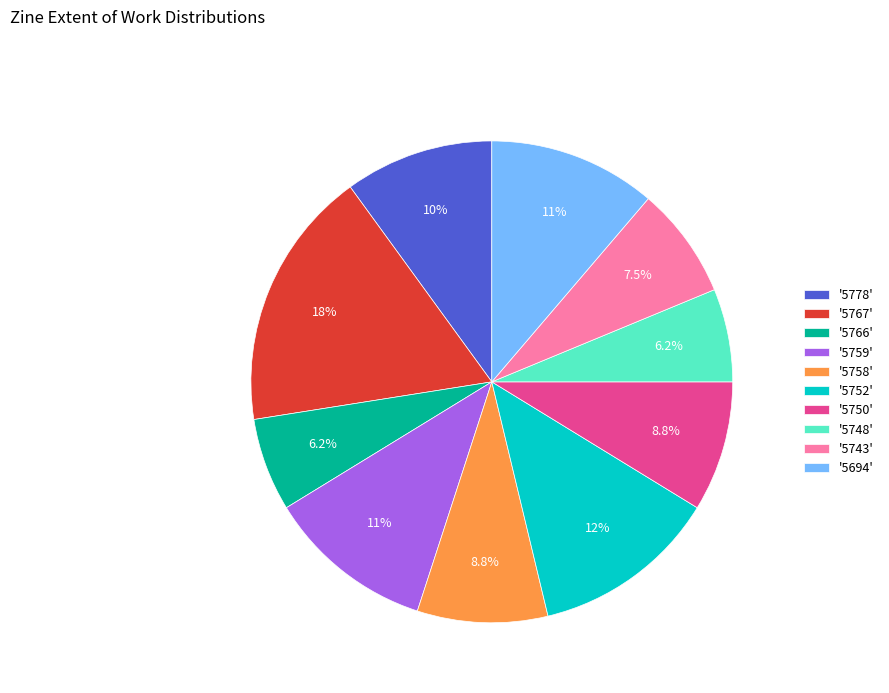

What is the largest slice in the pie chart?

'5767'